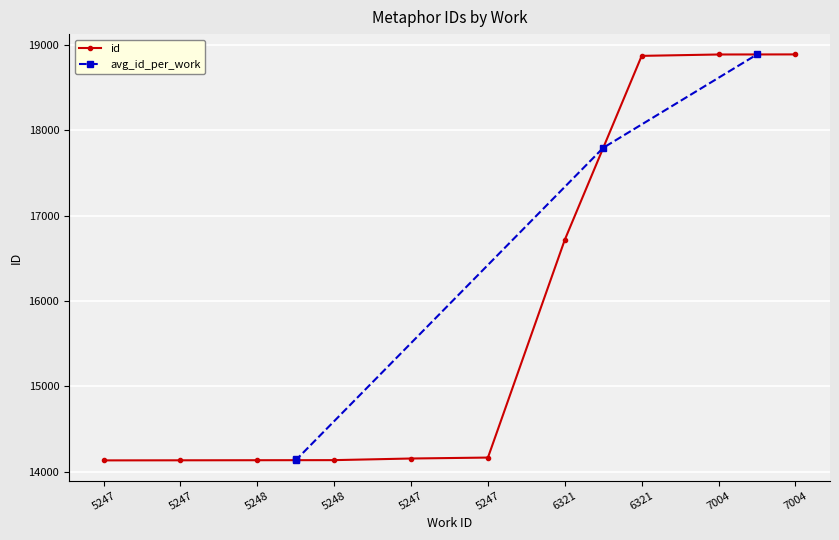

Approximately how many times larger is the value at 7004 compared to 5247?

1.3